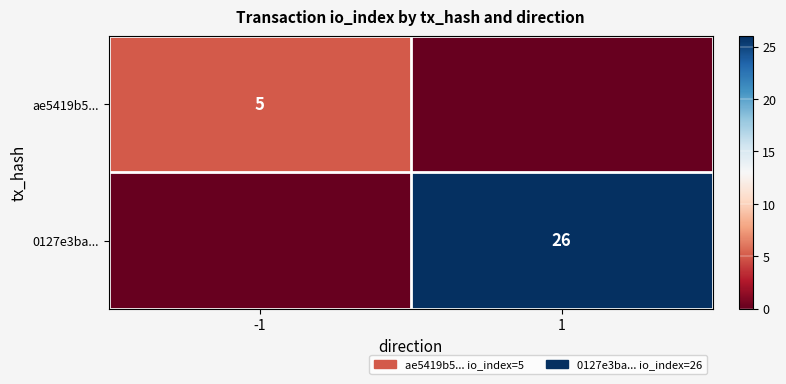

Is the value of ae5419b5... at -1 greater than the value of 0127e3ba... at 1?

No